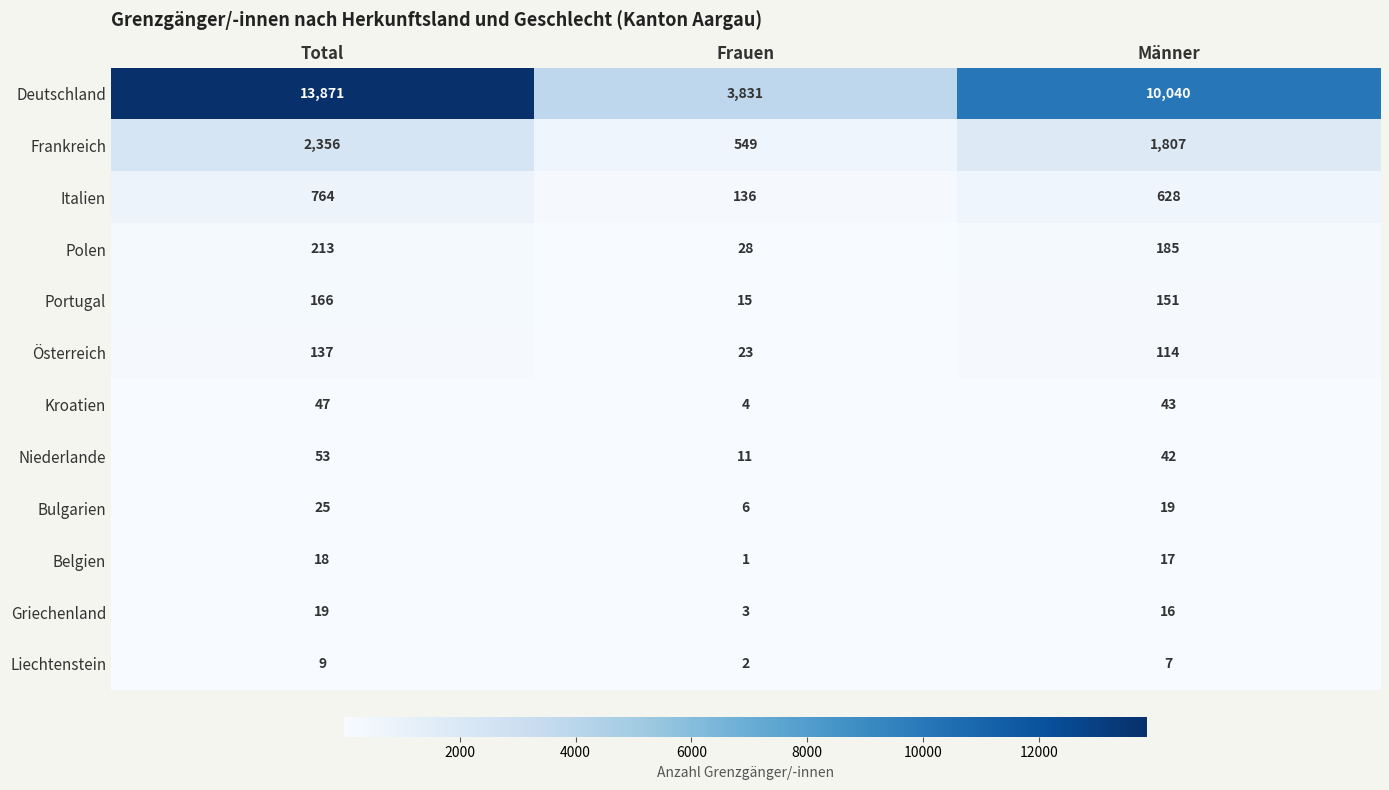

The value of Italien at Frauen is 83. True or false?

False